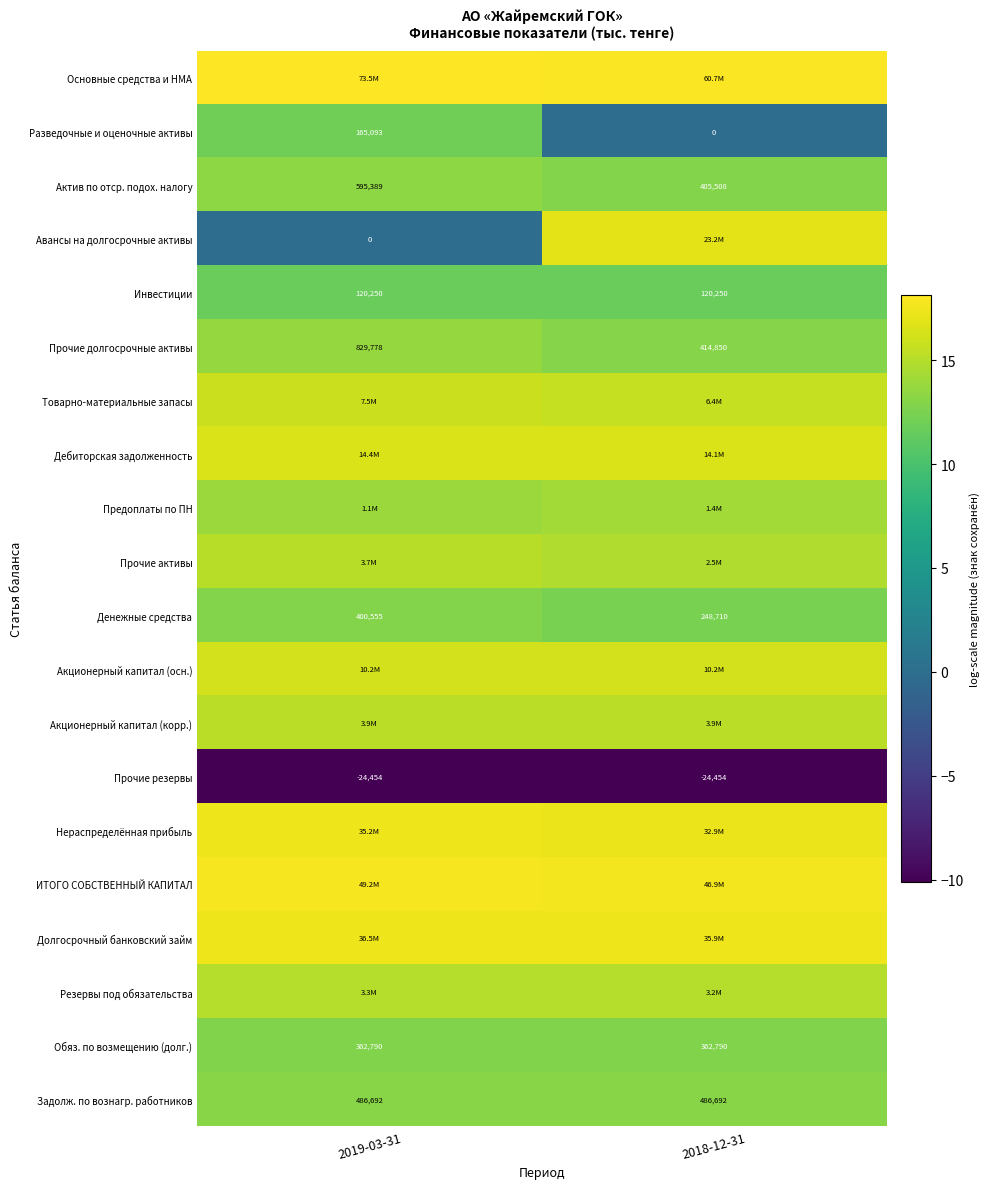

What is the greatest value displayed?

18.1